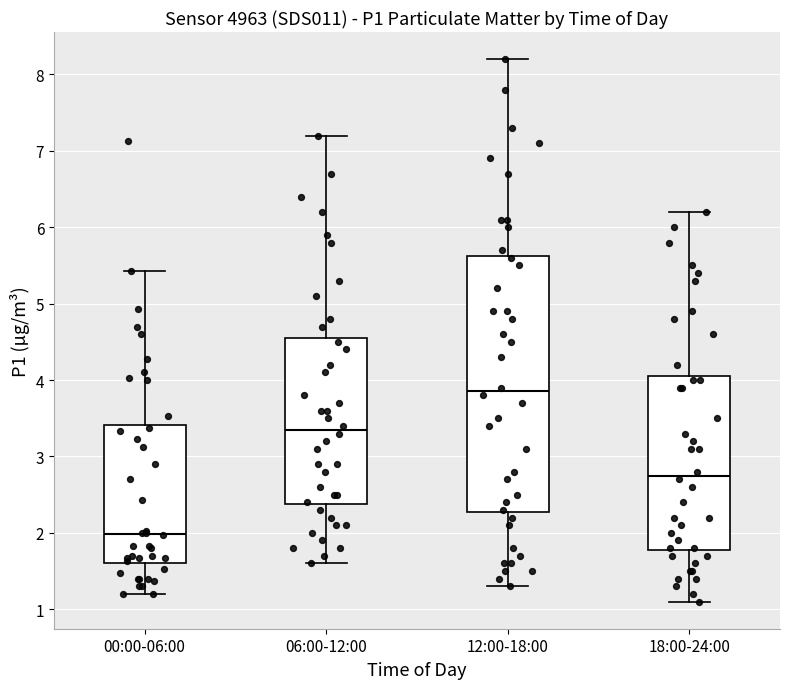

Which box is the tallest, from its lower edge to its upper edge?

12:00-18:00